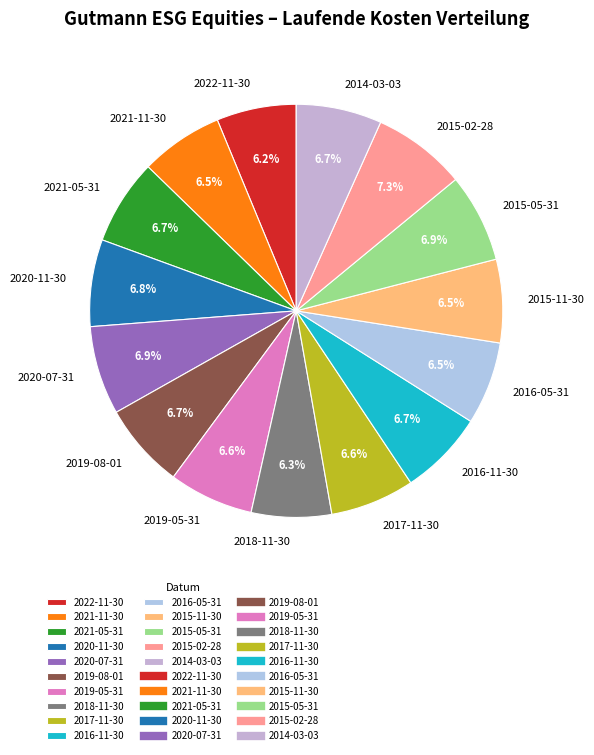

Is there a majority slice in this chart?

No